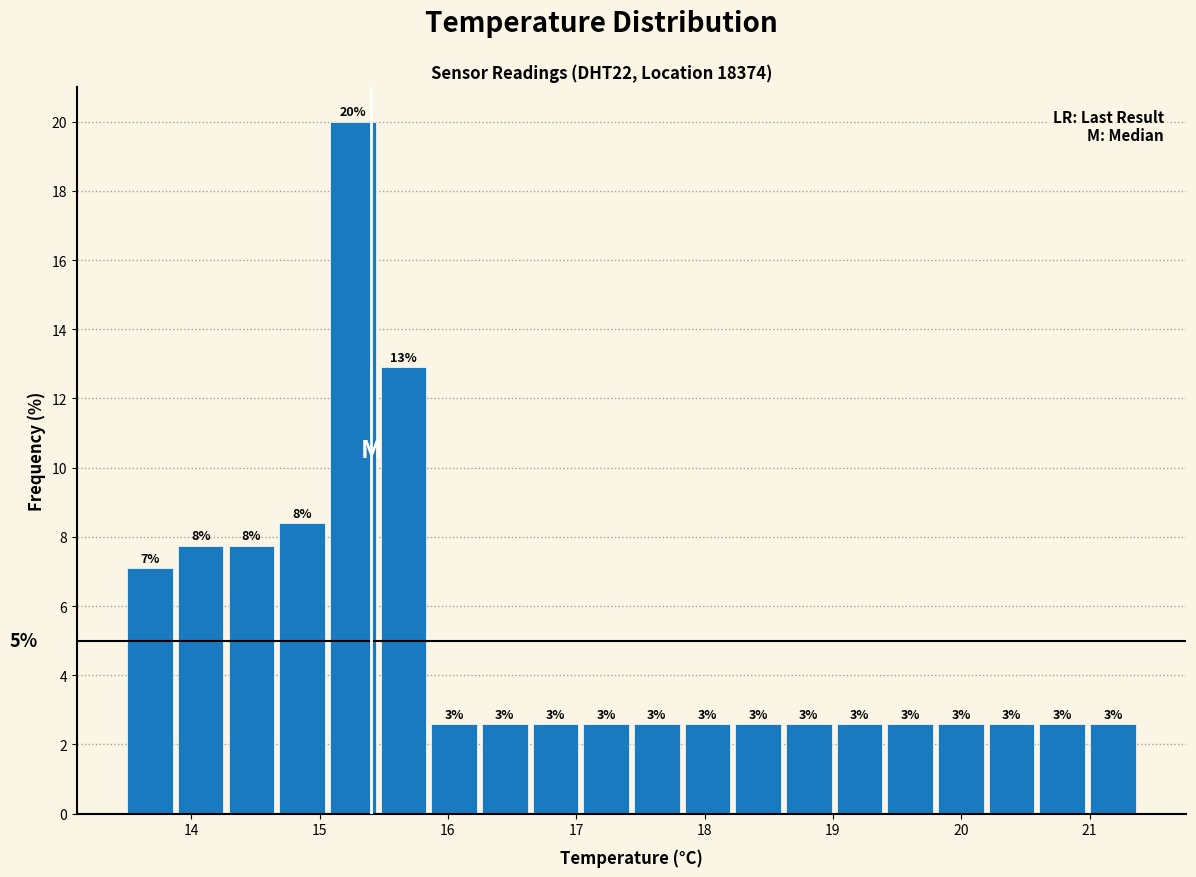

Read against the x-axis, roughly where is the centre of the tallest bar?

15.3